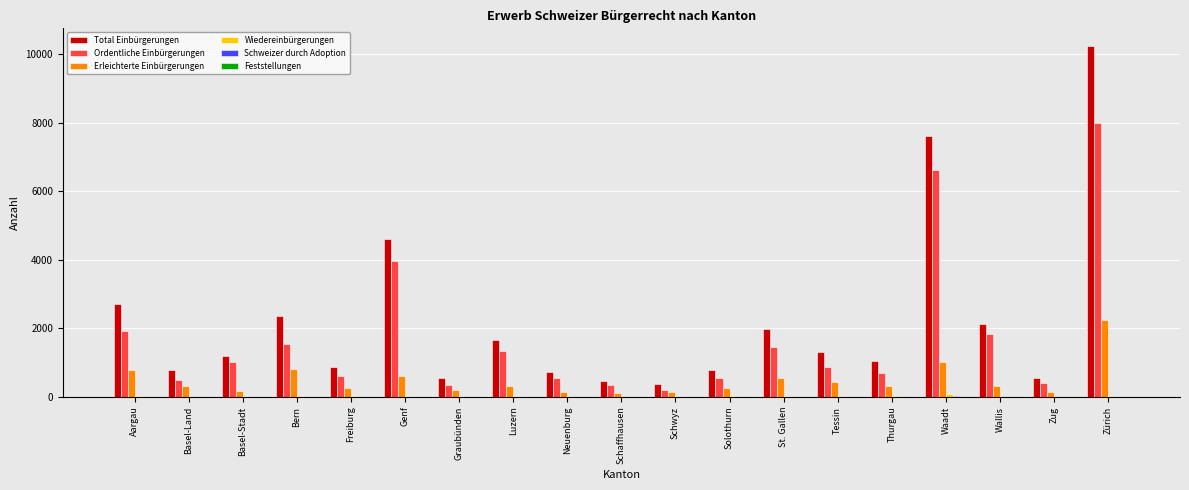

What is the sum of all Erleichterte Einbürgerungen values?

9108